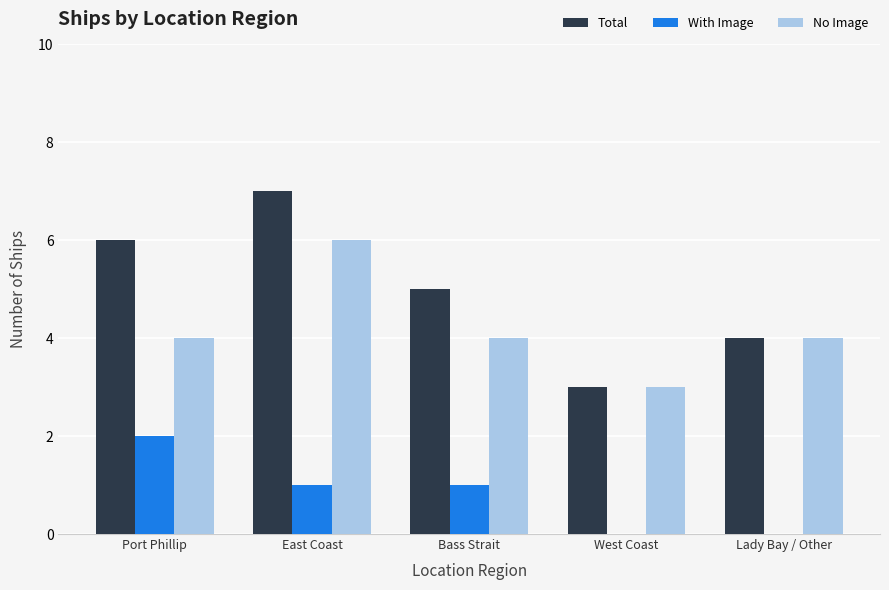

At which category is the sum across all series the highest?

East Coast